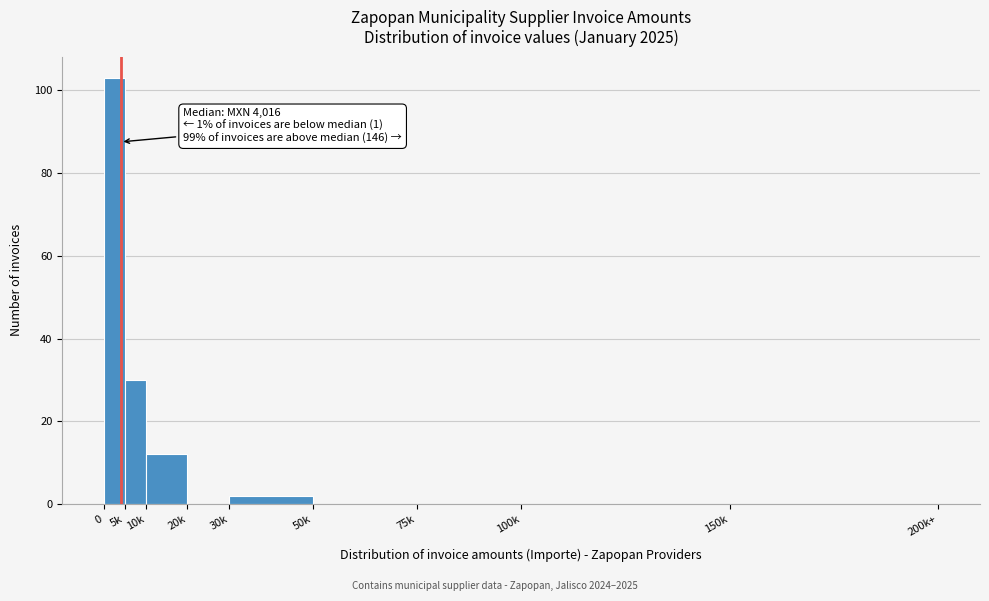

Reading left to right, list all the values displayed in this chart.

0=103	5k=30	10k=12	20k=0	30k=2	50k=0	75k=0	100k=0	150k=0